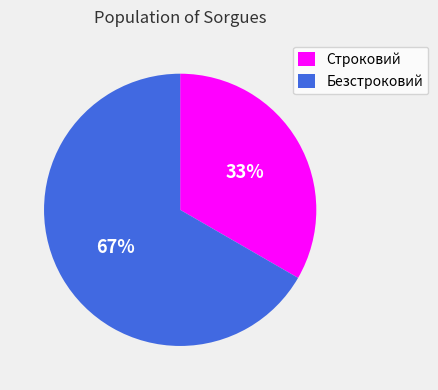

To the nearest percent, what is the average slice percentage?

50%